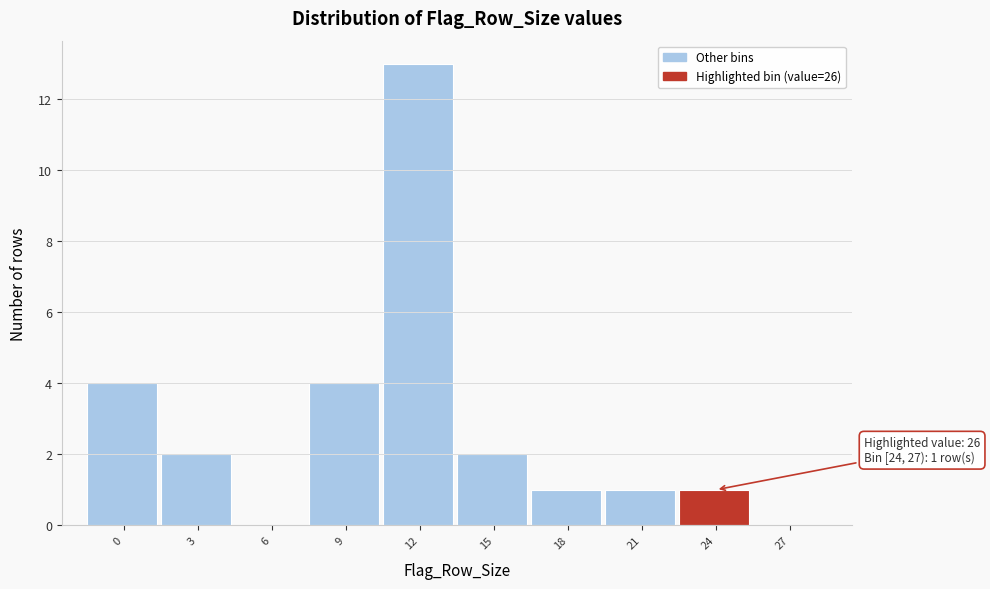

Reading right to left, extract all data points from this chart.

27=0	24=1	21=1	18=1	15=2	12=13	9=4	6=0	3=2	0=4